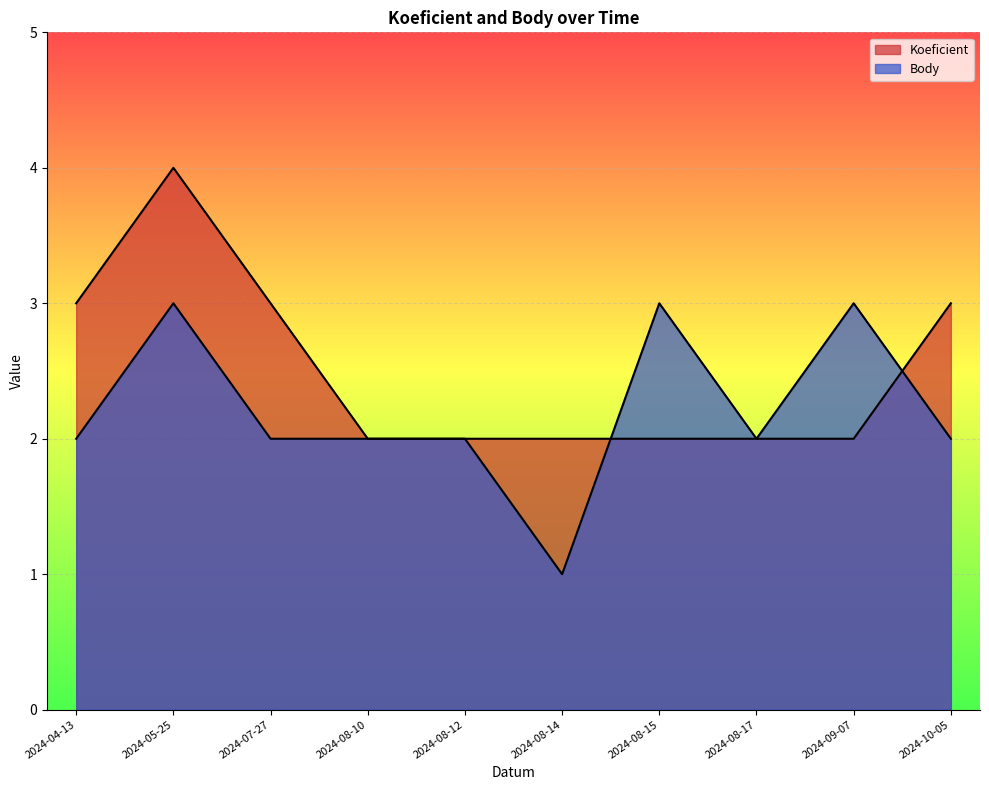

What is the label of the 8th point from the right?

2024-07-27